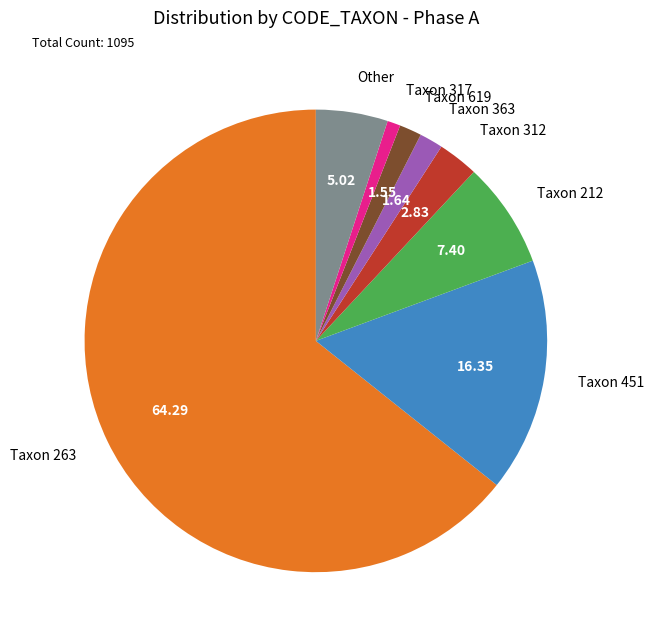

Does Taxon 363 represent more than half of the total?

No